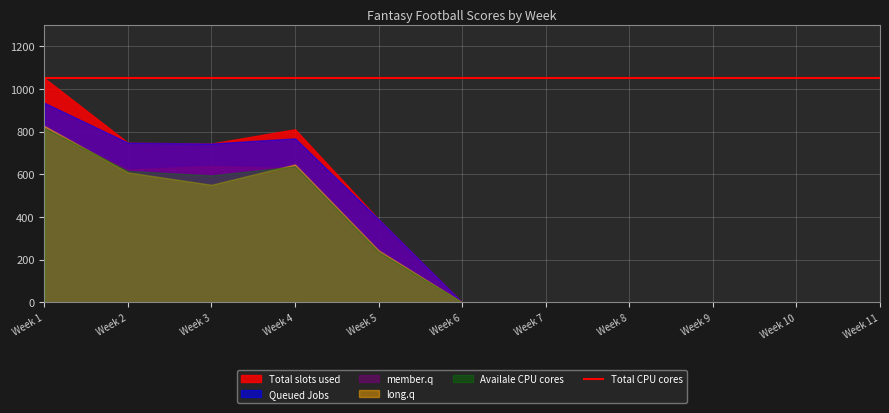

Where is Away Team Score nearest to the value 463?

3